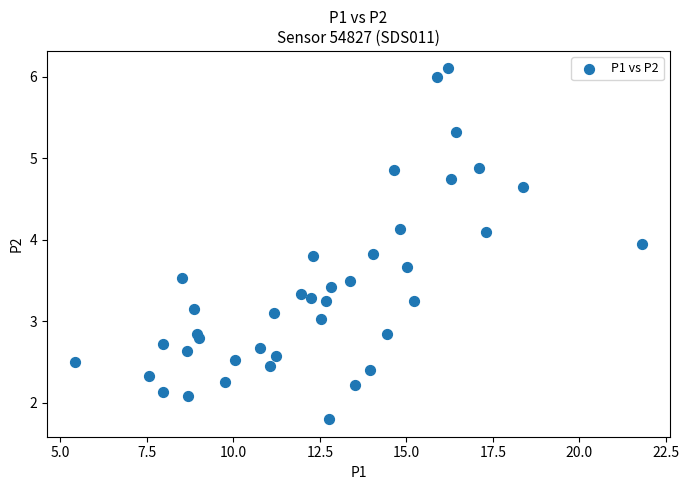

What is the range of X values (max minus min)?

16.4